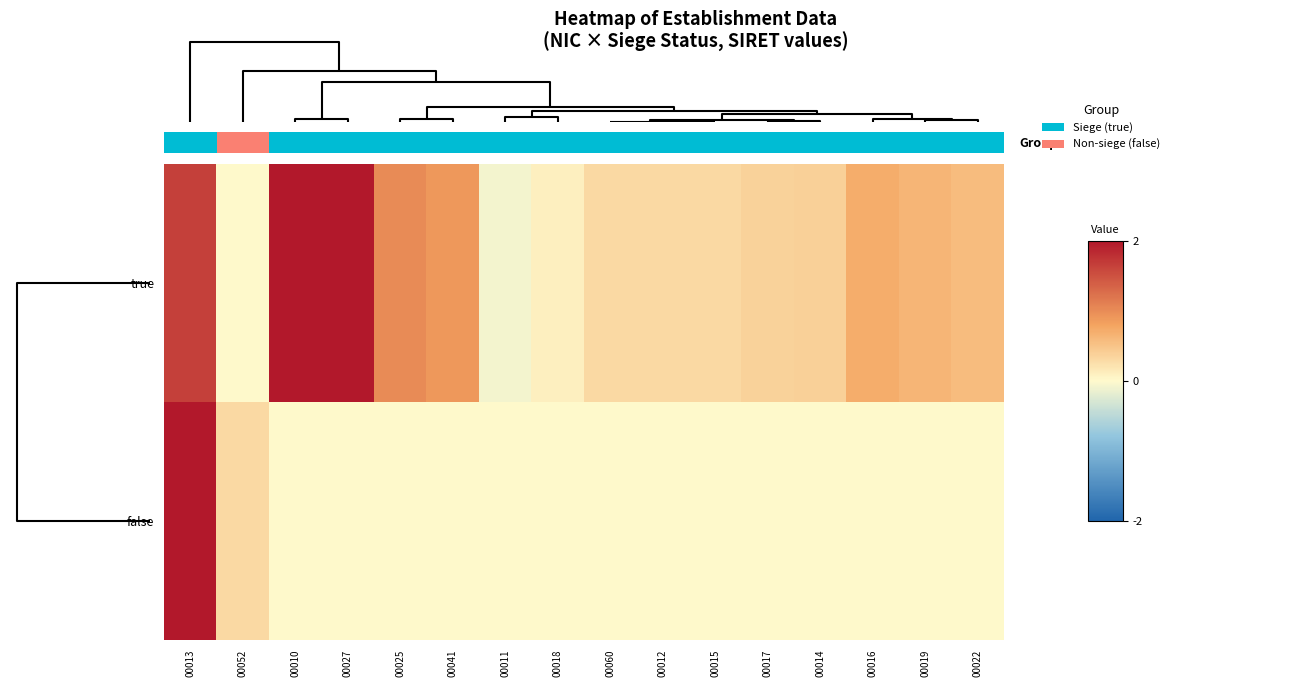

The false series shows 0.0 at 00011. True or false?

True